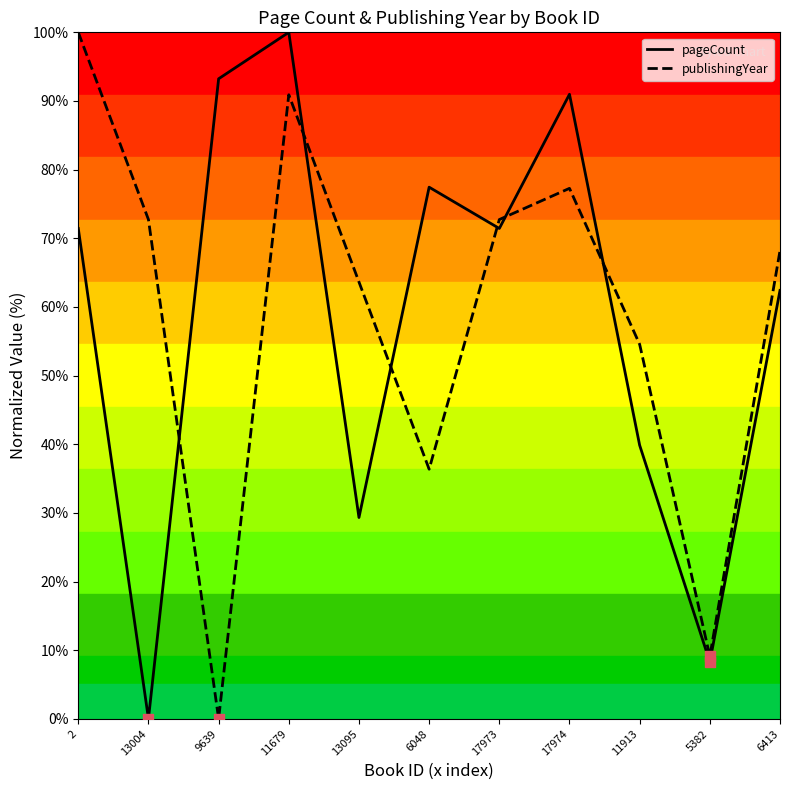

At how many categories does at least one series exceed 76?

5